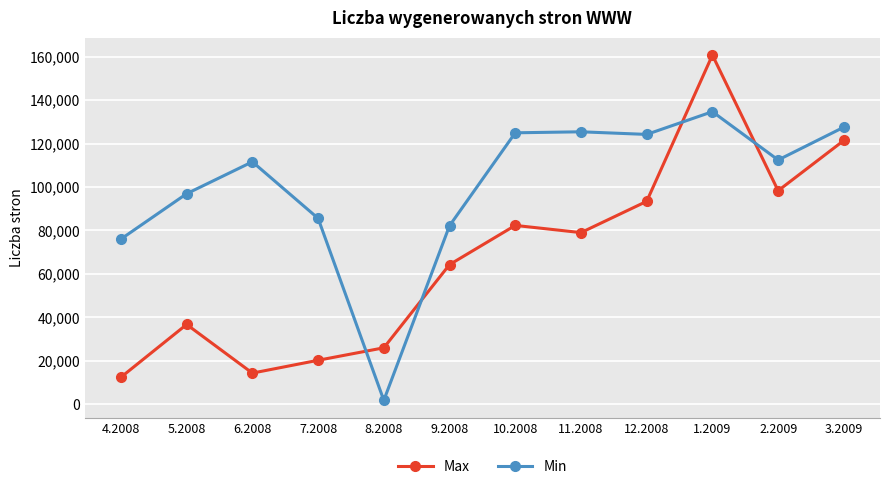

How many intersections are there between Max and Min?

4